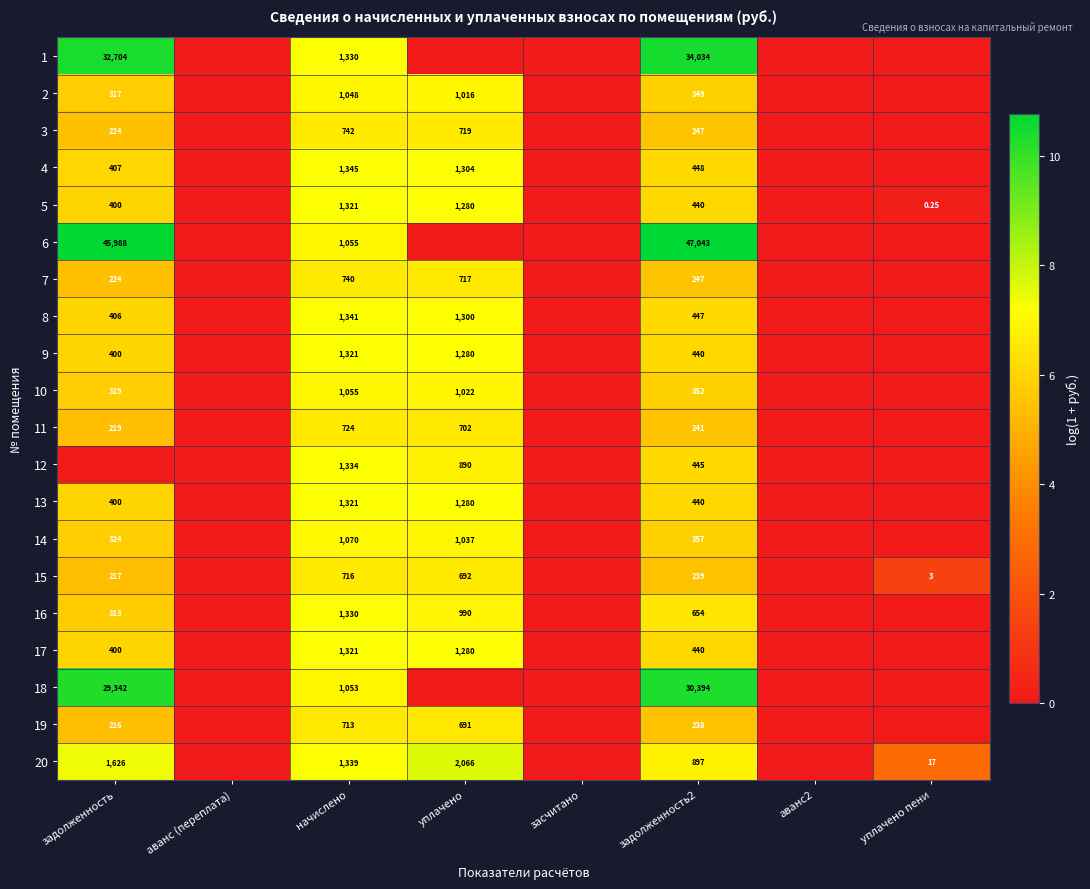

Between задолженность and начислено, which is larger?

задолженность